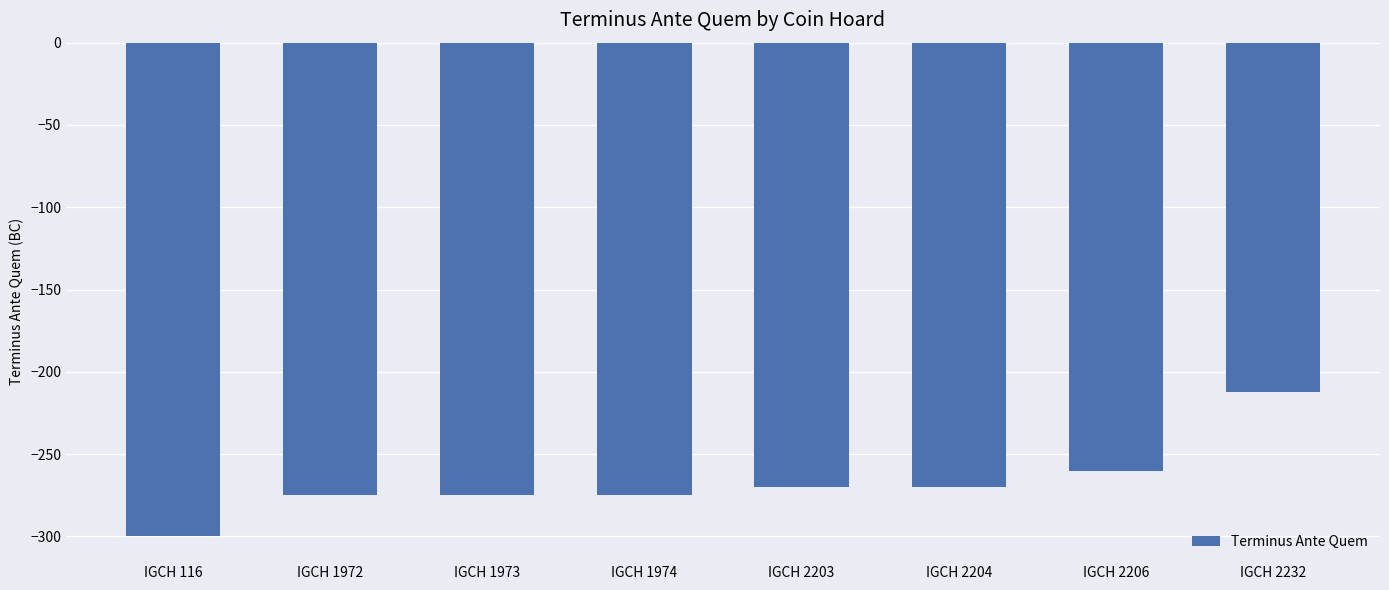

Is it true that the value at IGCH 116 is -81?

False